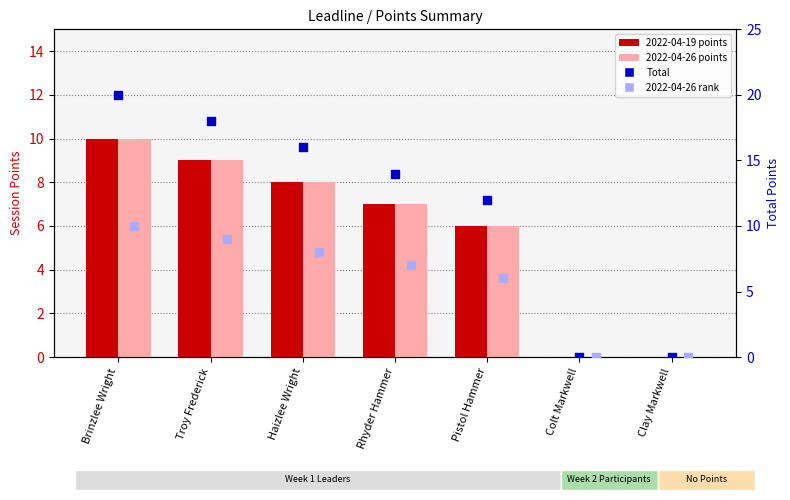

Is the value of Total (rank) at Colt Markwell greater than the value of 2022-04-26 (session) at Brinzlee Wright?

No